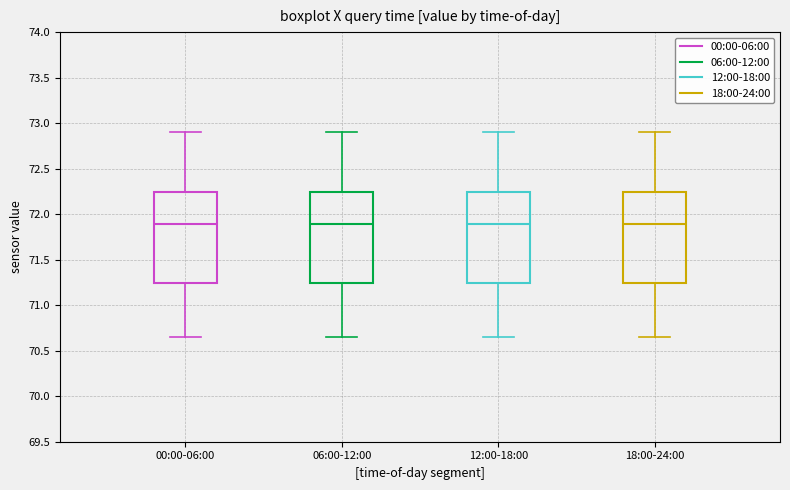

Where does the median line of the box for 06:00-12:00 sit on the y-axis? The values are not printed on the chart, so give them approximately, as read against the axis.

71.90